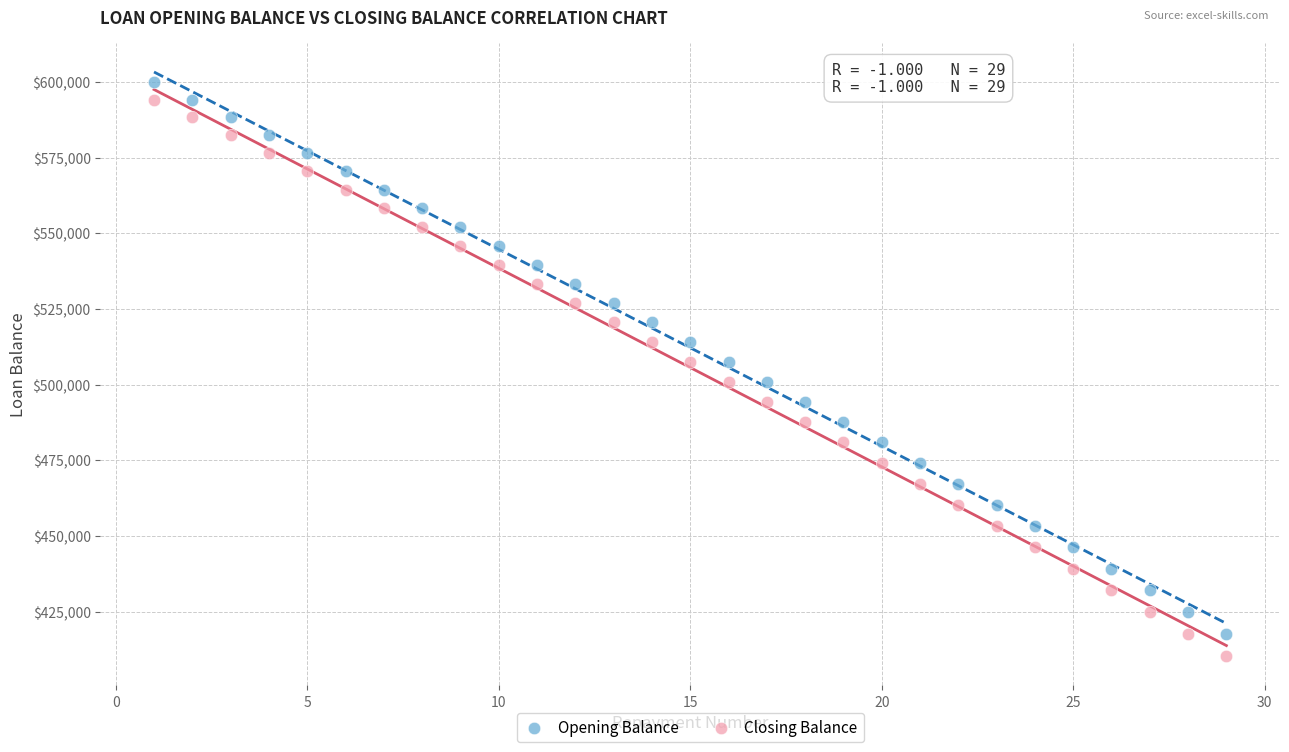

What are all the series names shown in the legend?

Opening Balance, Closing Balance